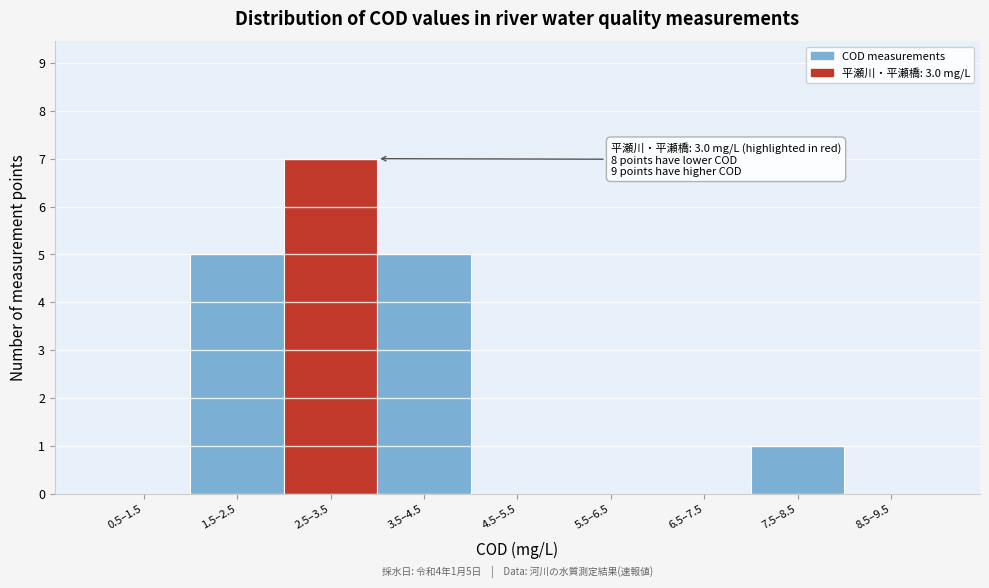

Reading right to left, what are all the values shown in this chart?

8.5–9.5=0	7.5–8.5=1	6.5–7.5=0	5.5–6.5=0	4.5–5.5=0	3.5–4.5=5	2.5–3.5=7	1.5–2.5=5	0.5–1.5=0